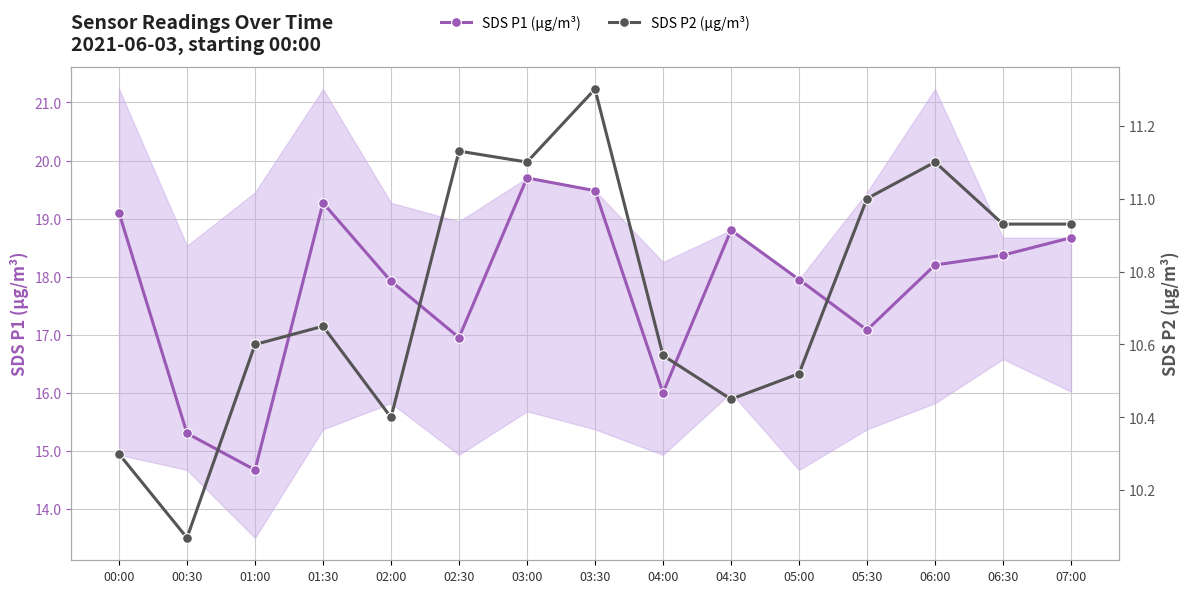

Between 01:30 and 06:00, which series saw the biggest shift?

SDS P1 (µg/m³)